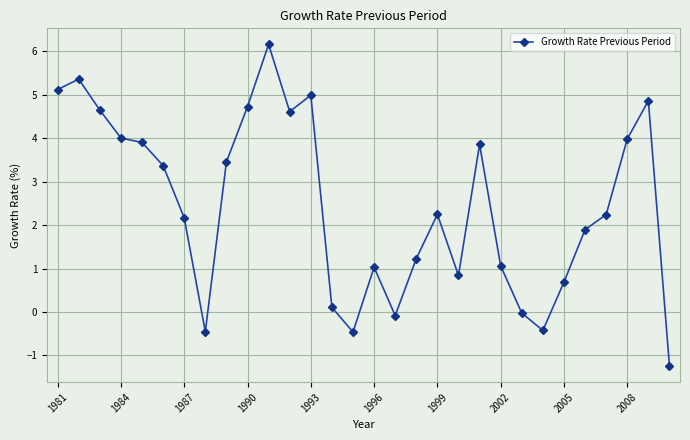

What is the value of the 2nd point from the left?

5.4